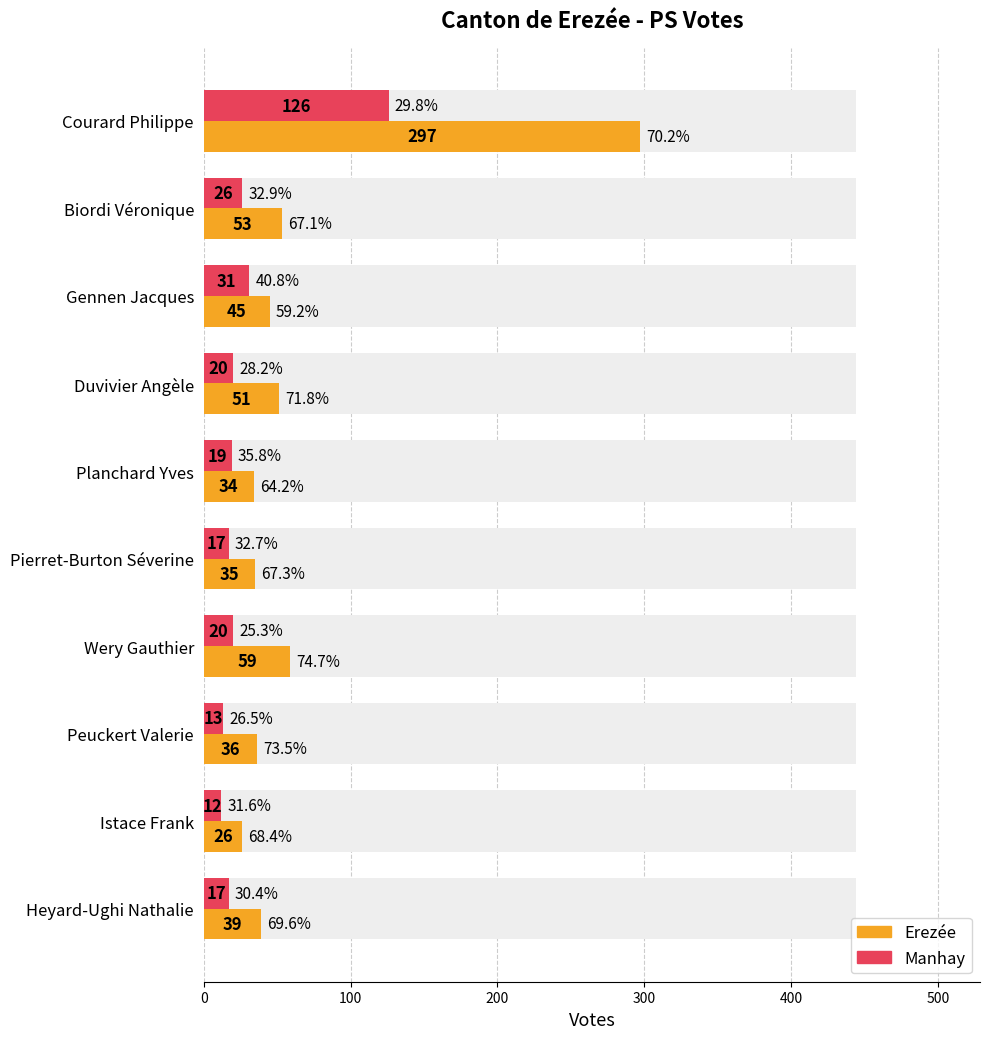

Are the bars horizontal?

Yes